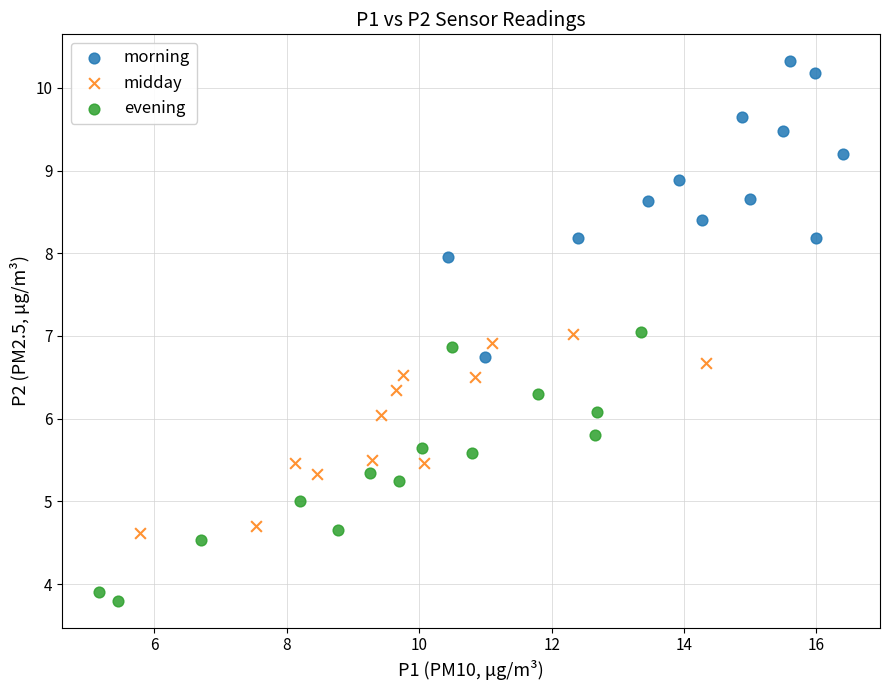

Which series contains the lowest Y value?

evening